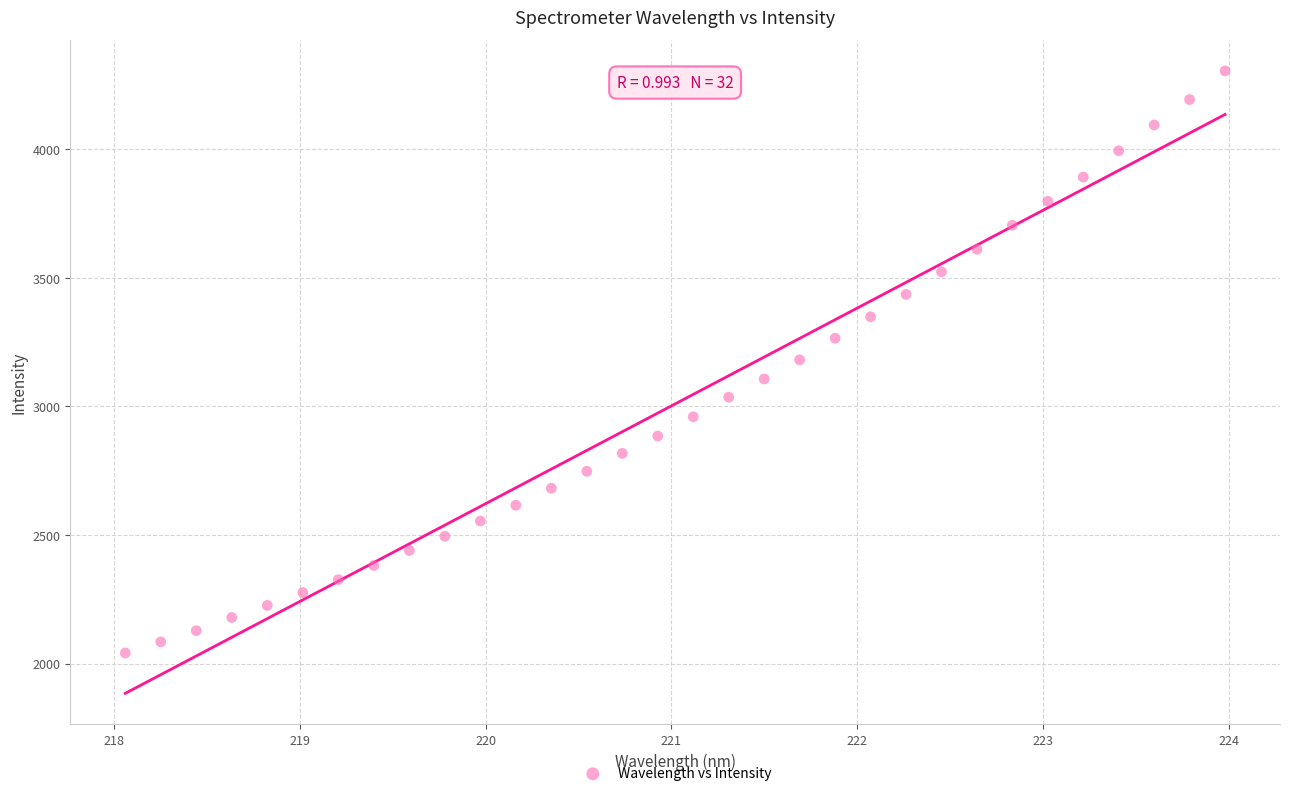

What is the range of X values (max minus min)?

5.9